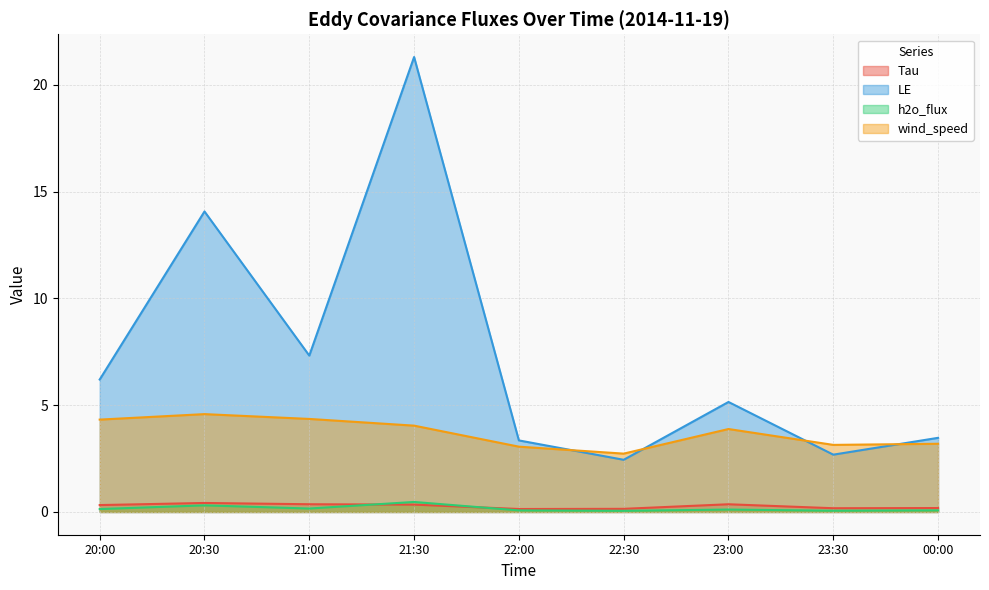

At which label does wind_speed first exceed 3?

20:00